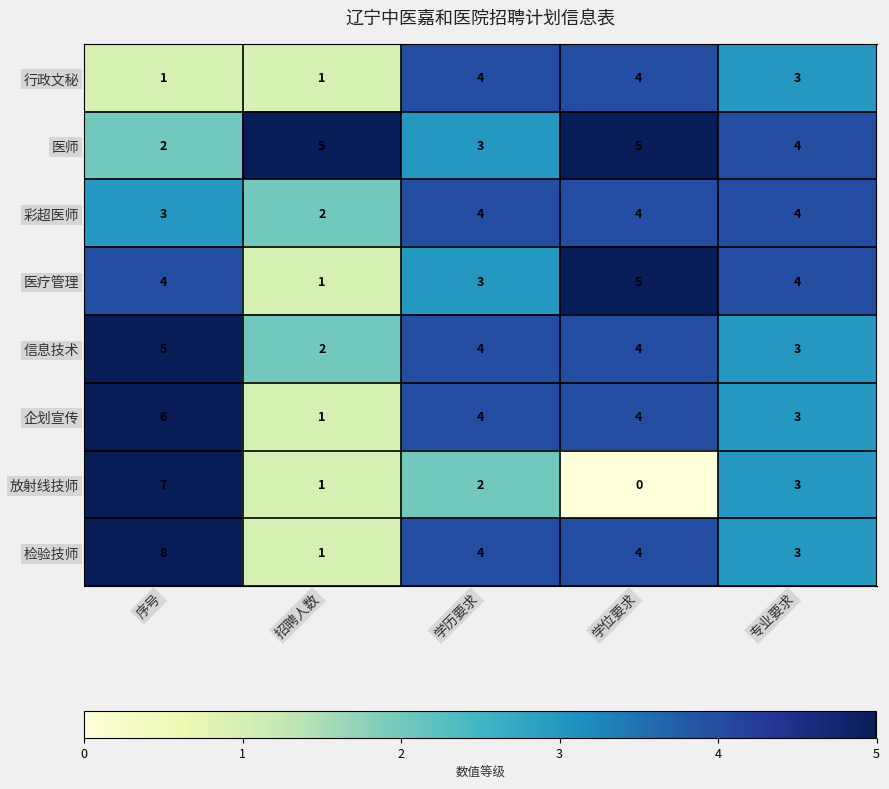

The value of 行政文秘 at 专业要求 is 1. True or false?

False